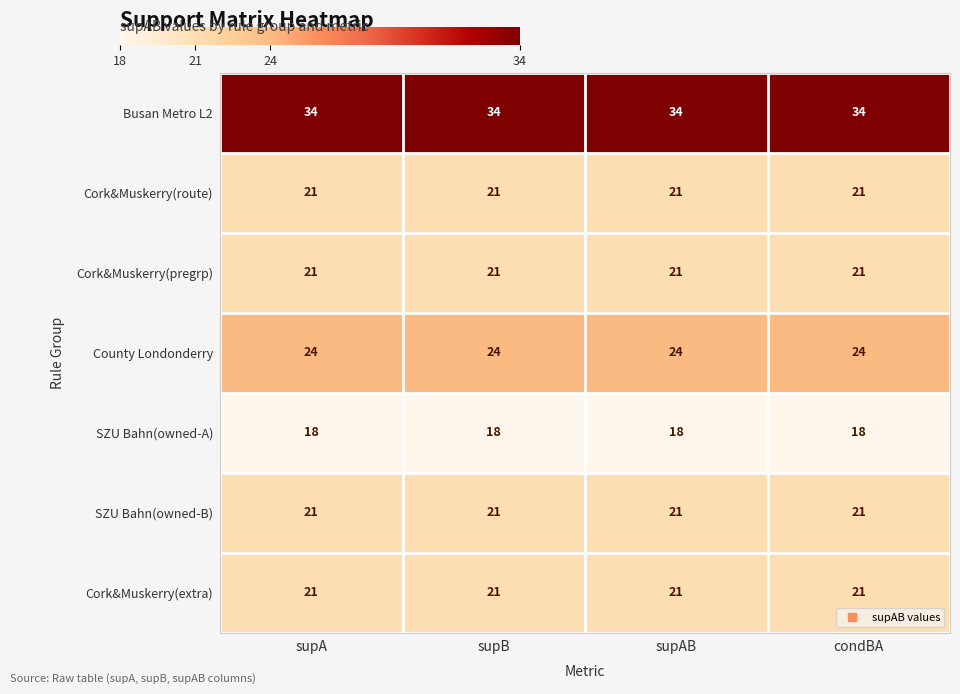

What is the sum of all Cork&Muskerry(extra) values?

84